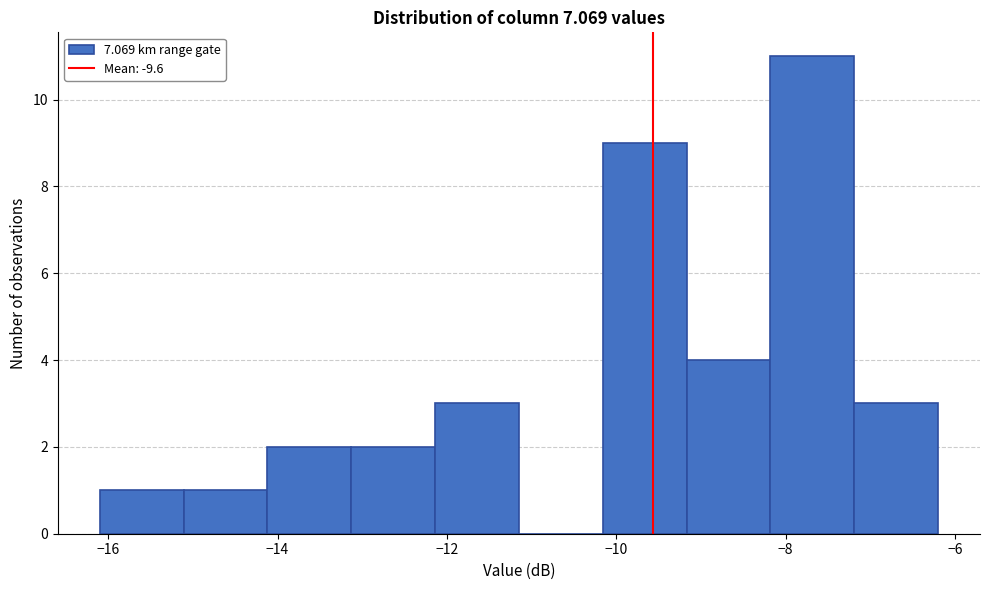

Reading left to right, transcribe this chart: for each bar, give the range it covers on the x-axis and its height. Neither the bar edges nor the heights are printed on the chart, so give them approximately, as read against the axes.

-16.0 to -15.2: 1
-15.2 to -14.2: 1
-14.2 to -13.2: 2
-13.2 to -12.2: 2
-12.2 to -11.2: 3
-11.2 to -10.2: 0
-10.2 to -9.2: 9
-9.2 to -8.2: 4
-8.2 to -7.2: 11
-7.2 to -6.2: 3